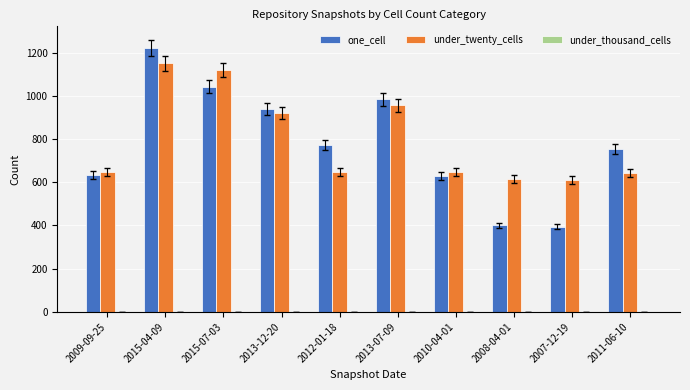

List the series in order of their peak value, highest first.

one_cell, under_twenty_cells